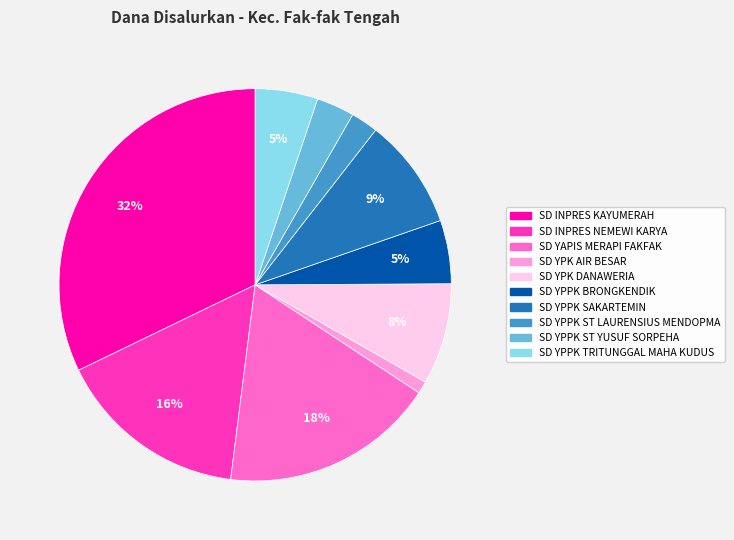

What is the smallest slice in the pie chart?

SD YPK AIR BESAR